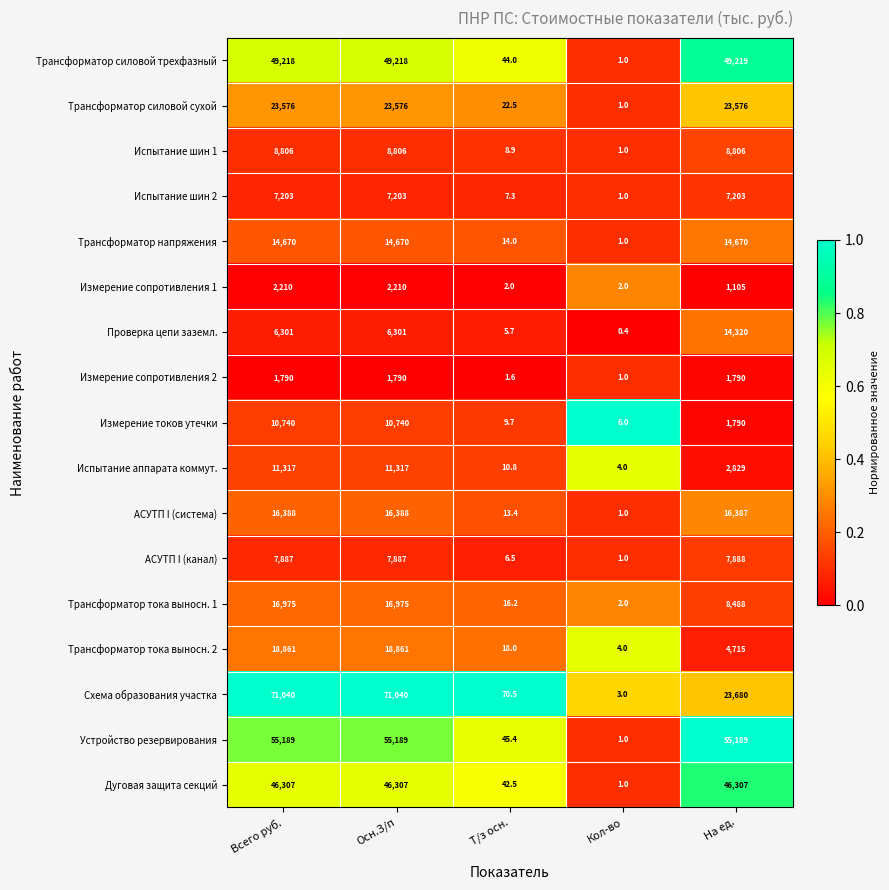

List the series in order of their peak value, highest first.

Схема образования участка, Устройство резервирования, Трансформатор силовой трехфазный, Дуговая защита секций, Трансформатор силовой сухой, Трансформатор тока выносн. 2, Трансформатор тока выносн. 1, АСУТП I (система), Трансформатор напряжения, Проверка цепи заземл., Испытание аппарата коммут., Измерение токов утечки, Испытание шин 1, АСУТП I (канал), Испытание шин 2, Измерение сопротивления 1, Измерение сопротивления 2